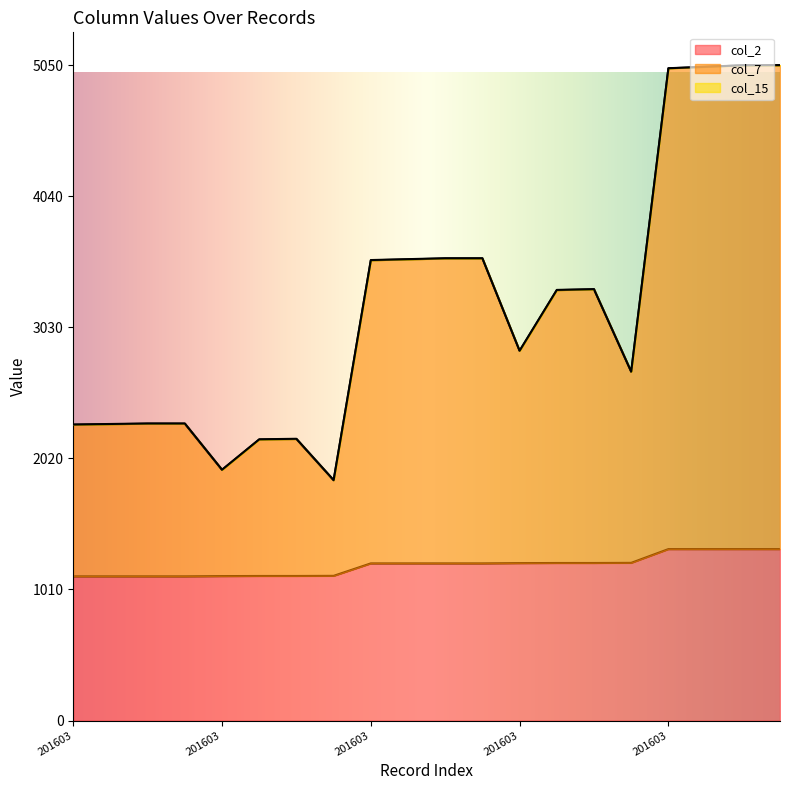

True or false: col_2 and col_7 intersect in this chart.

False